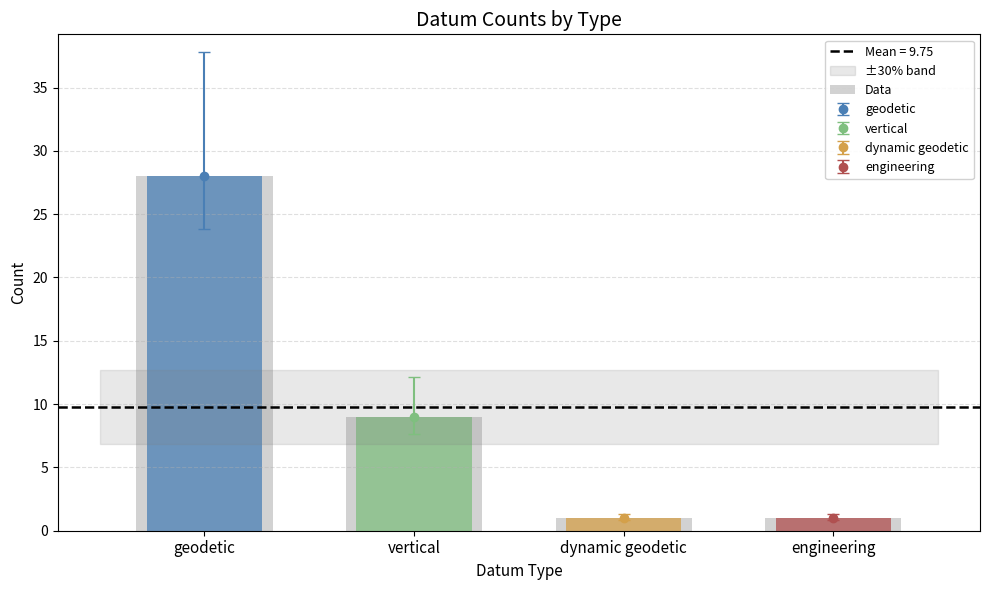

Does the chart contain stacked bars?

No